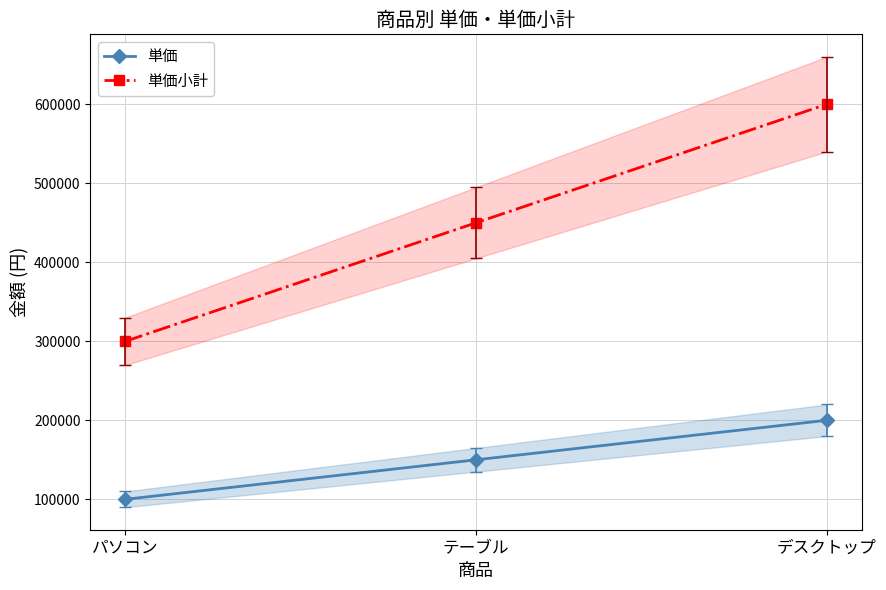

Where does the 単価 series first go above 150000?

デスクトップ